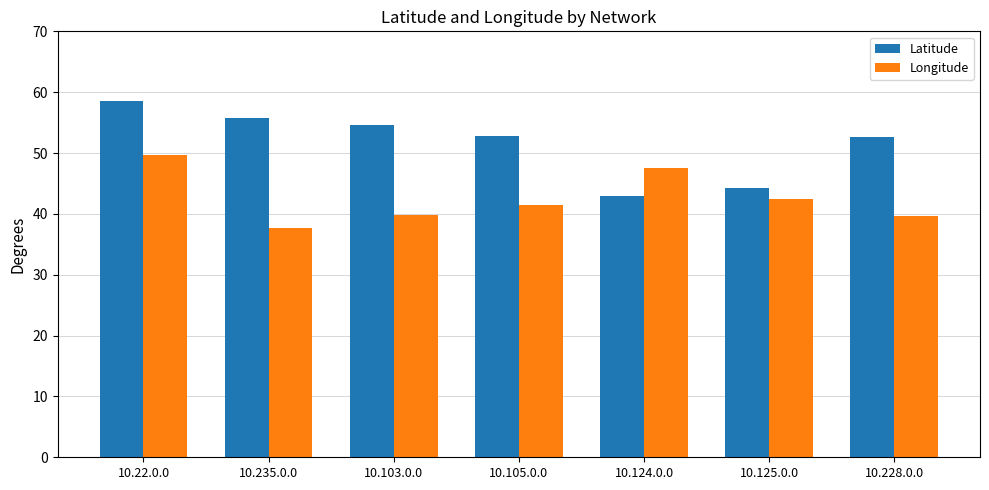

At which category does the chart reach its minimum across all series?

10.235.0.0